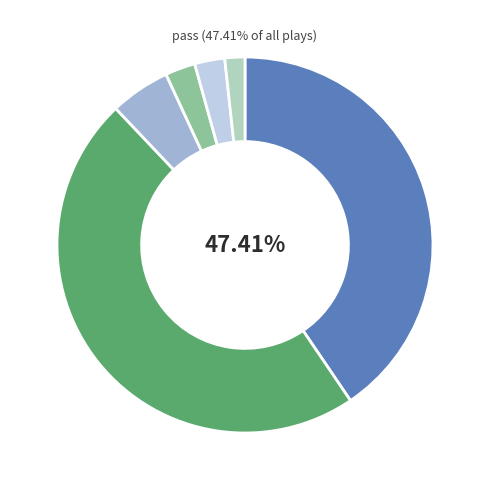

Rank the categories by value from highest to lowest.

pass, run, kickoff, fg, punt, other